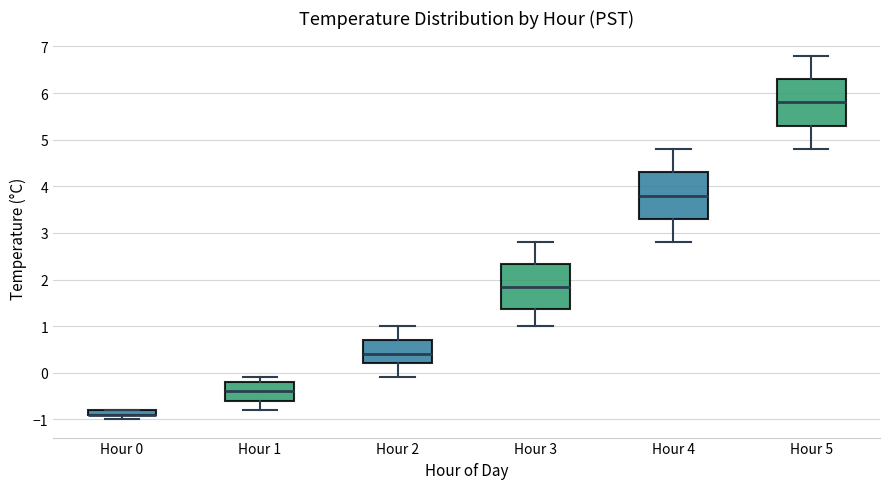

Where is the lower edge of the box for Hour 4 on the y-axis? The values are not printed on the chart, so give them approximately, as read against the axis.

3.3